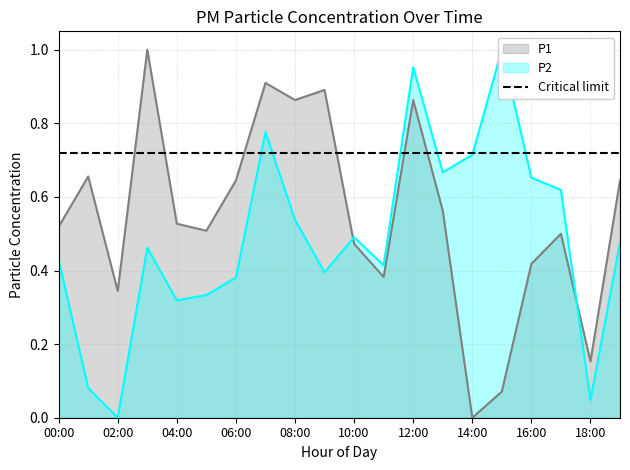

At which category does P1 reach its first local peak?

01:00